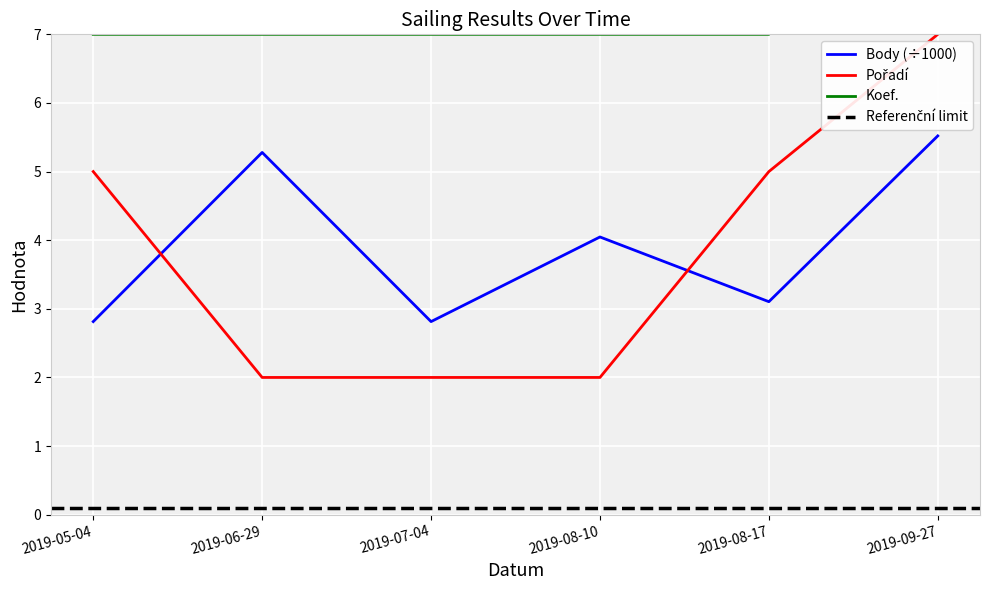

True or false: Body has more than 2 interior local peaks.

False